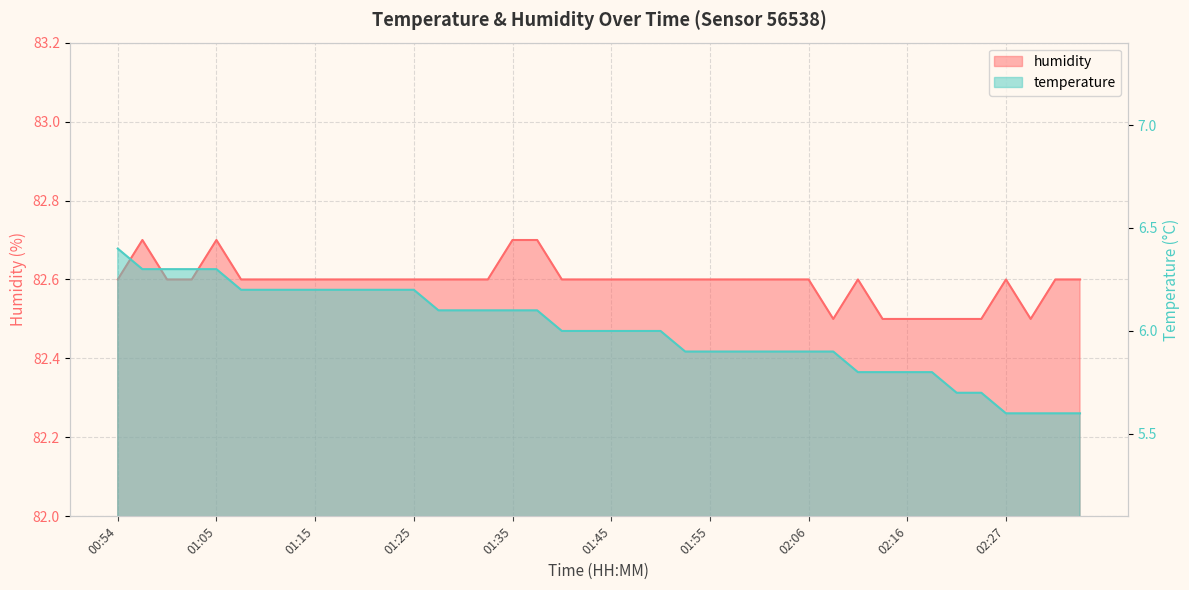

How many lines are shown in the chart?

2